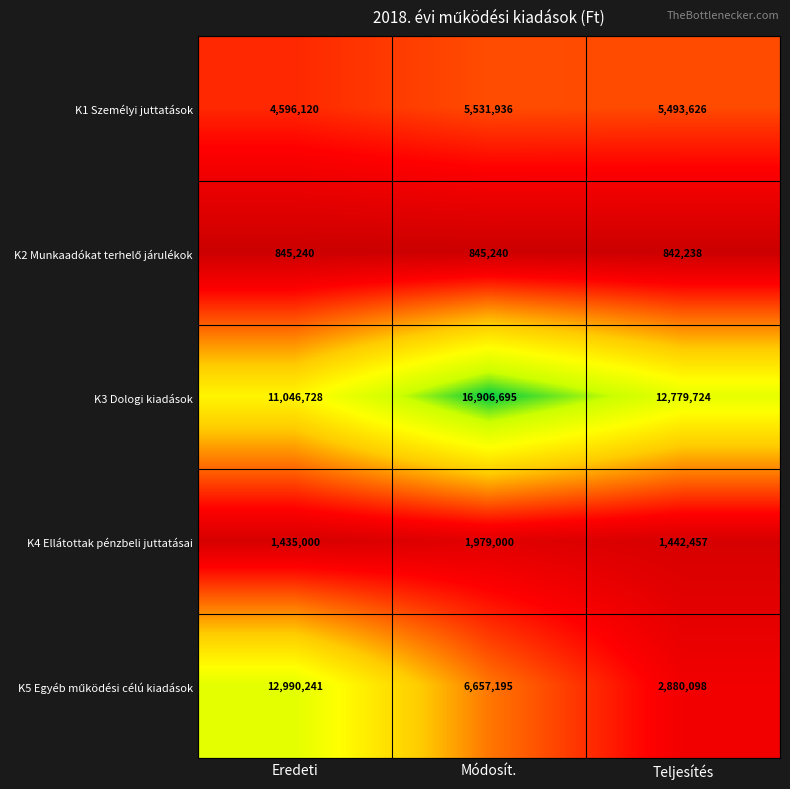

At which label is K4 Ellátottak pénzbeli juttatásai closest to 1707000?

Teljesítés